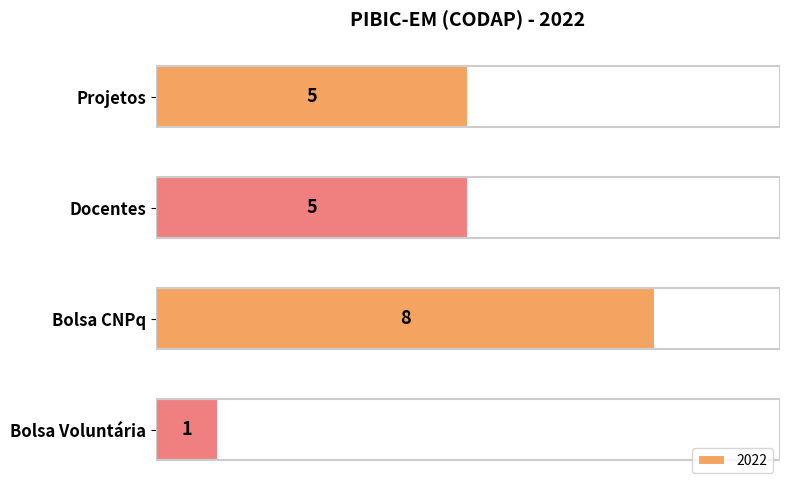

What is the greatest value displayed?

8